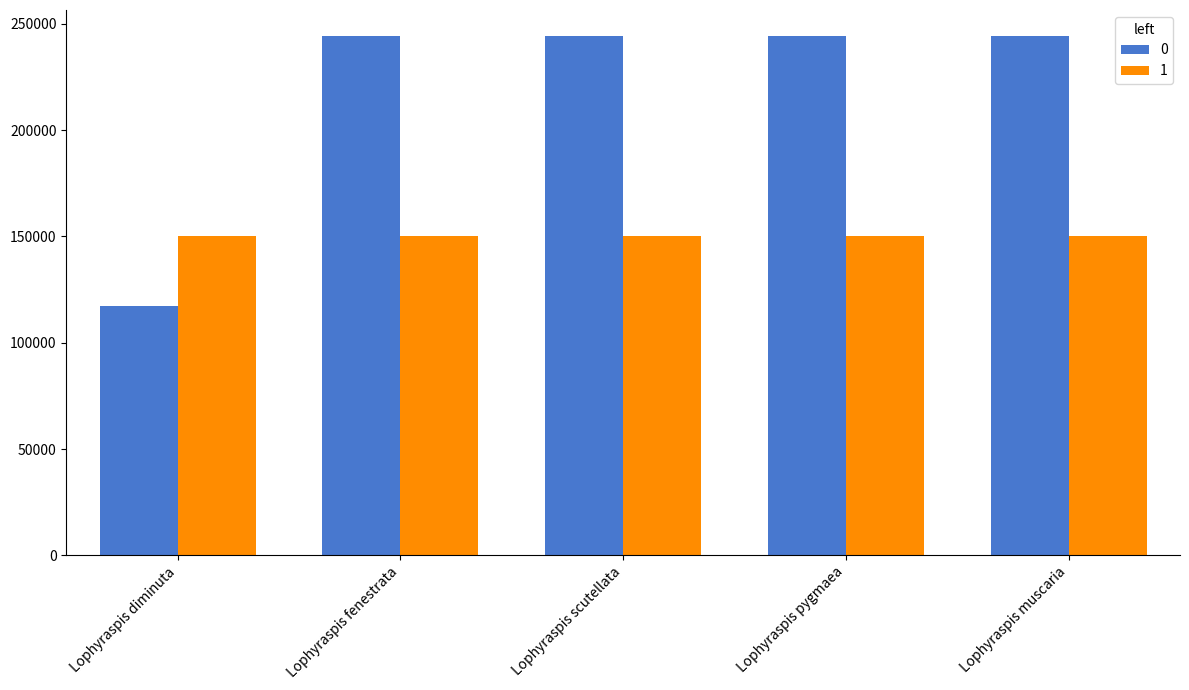

Are the bars grouped side by side (vs. stacked)?

Yes